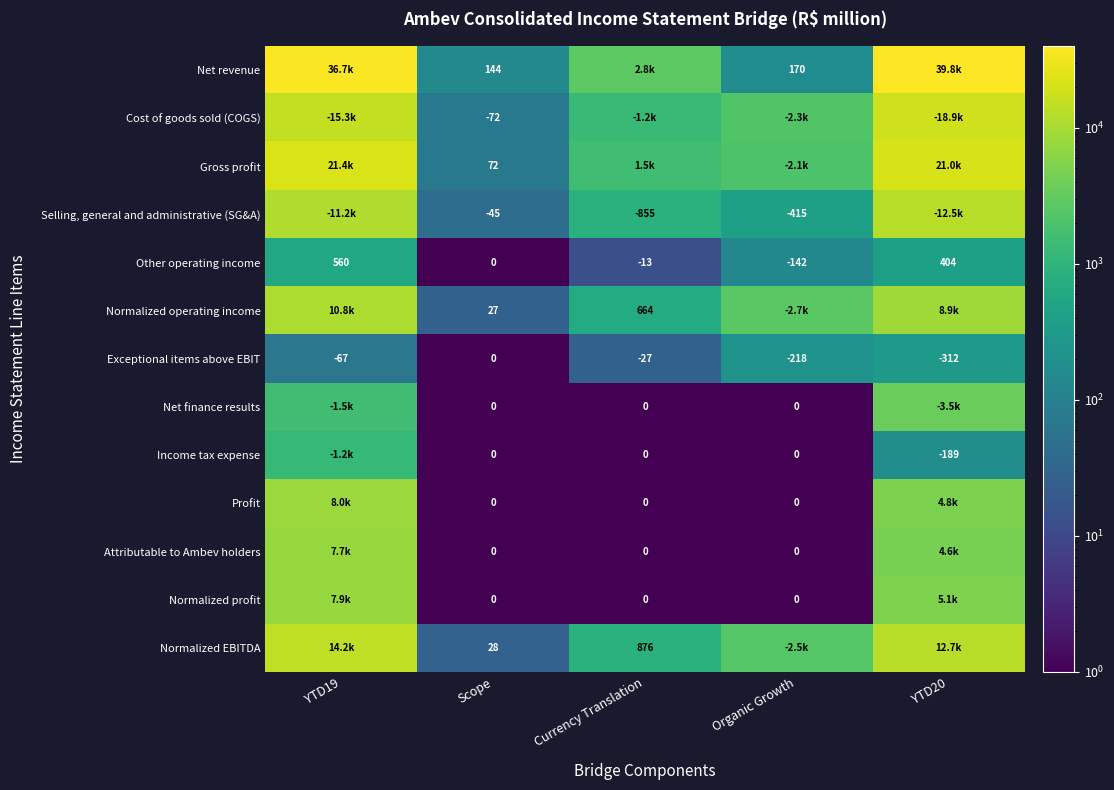

Between YTD19 and YTD20, which series saw the biggest shift?

Cost of goods sold (COGS)